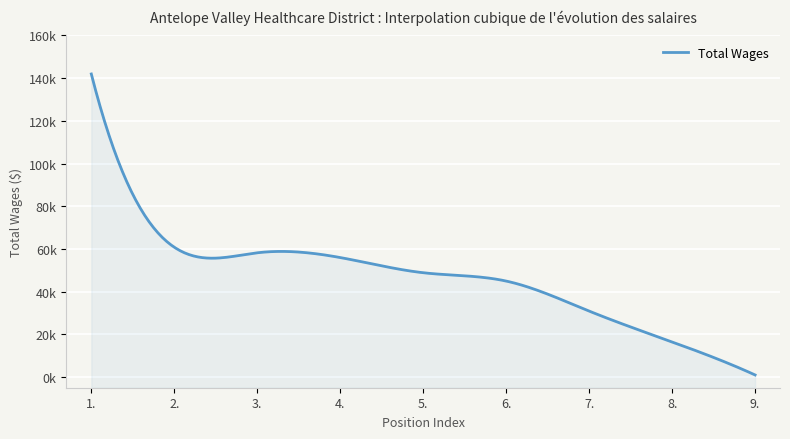

At which category does the chart reach its minimum across all series?

9.